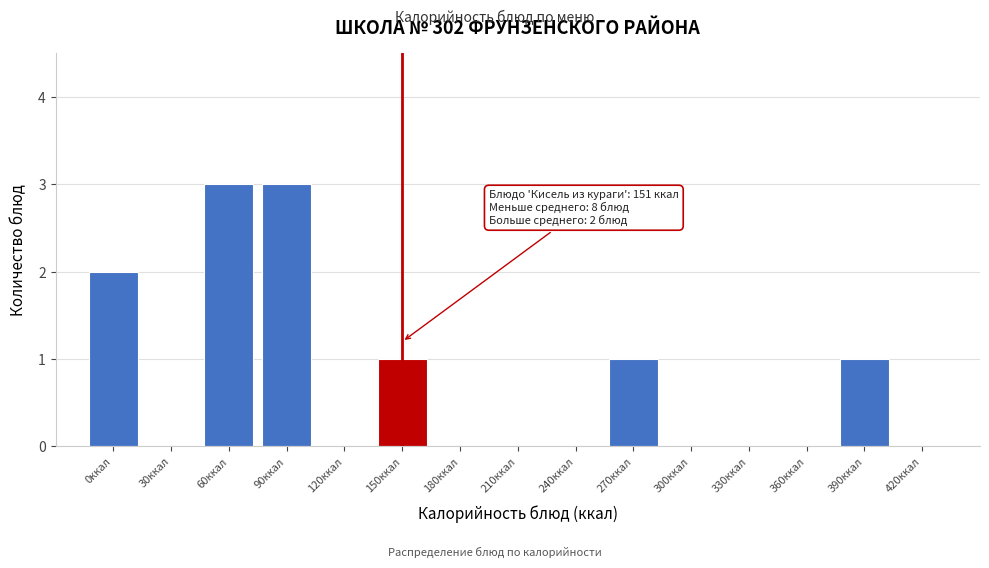

Reading left to right, list all the values displayed in this chart.

0ккал=2	30ккал=0	60ккал=3	90ккал=3	120ккал=0	150ккал=1	180ккал=0	210ккал=0	240ккал=0	270ккал=1	300ккал=0	330ккал=0	360ккал=0	390ккал=1	420ккал=0